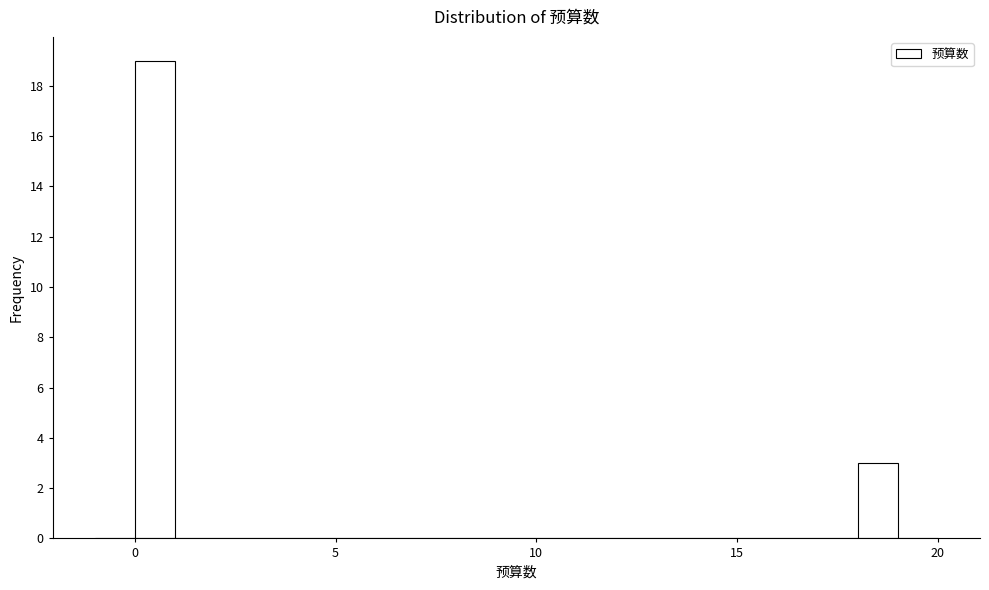

Read against the x-axis, roughly where is the centre of the tallest bar?

0.5